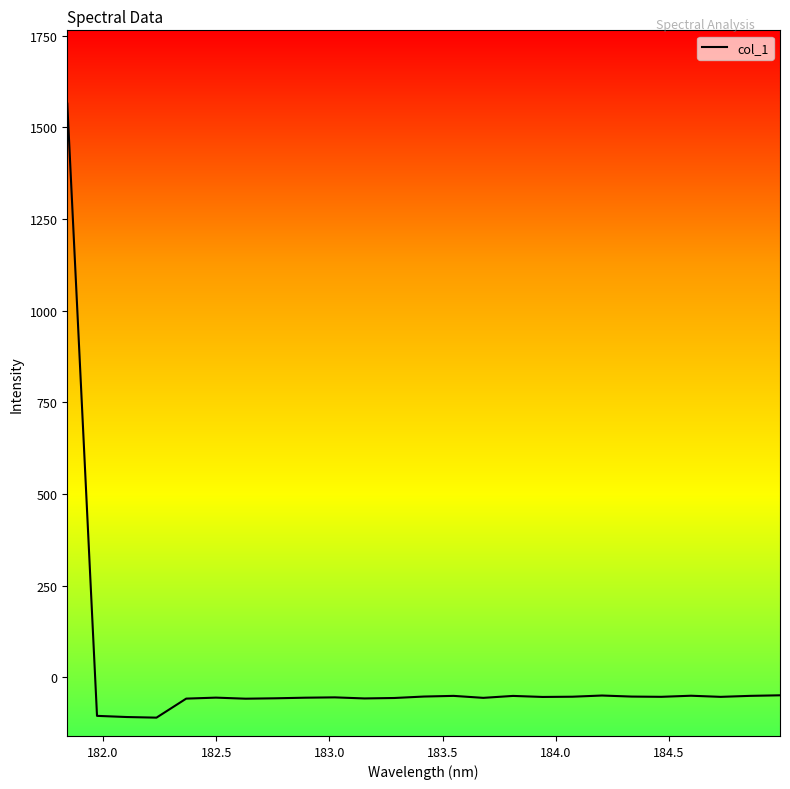

What is the smallest value displayed?

-110.4